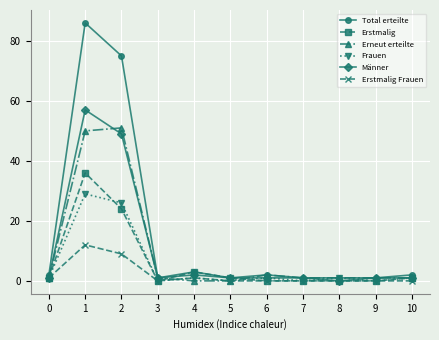

At which category does Total erteilte reach its first local peak?

1